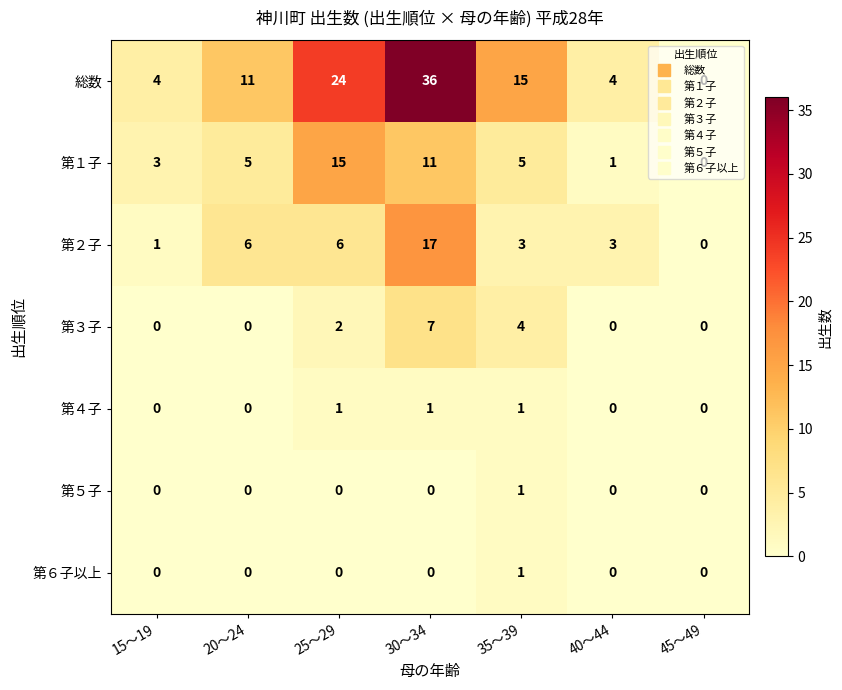

Which series has the largest range (max minus min)?

総数